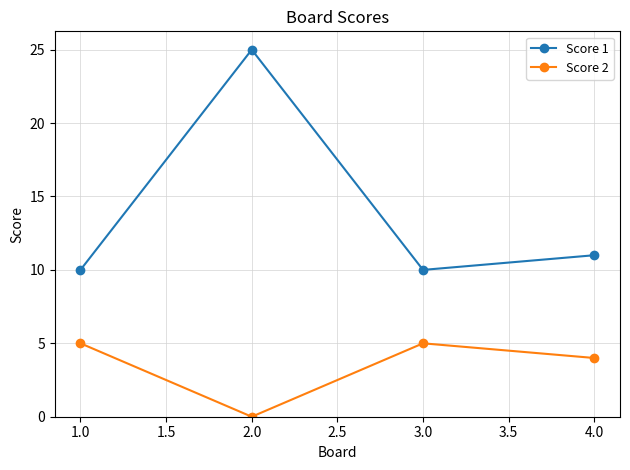

True or false: Score 2 has a value of 5 at 3.0.

True